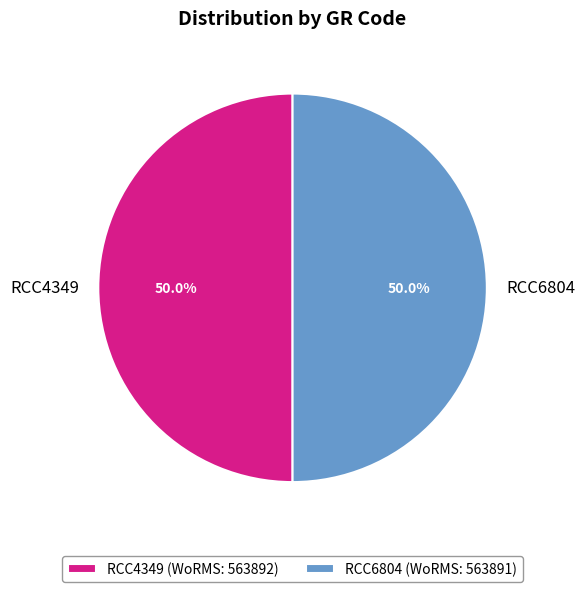

What percentage do RCC4349 and RCC6804 together represent?

100.0%